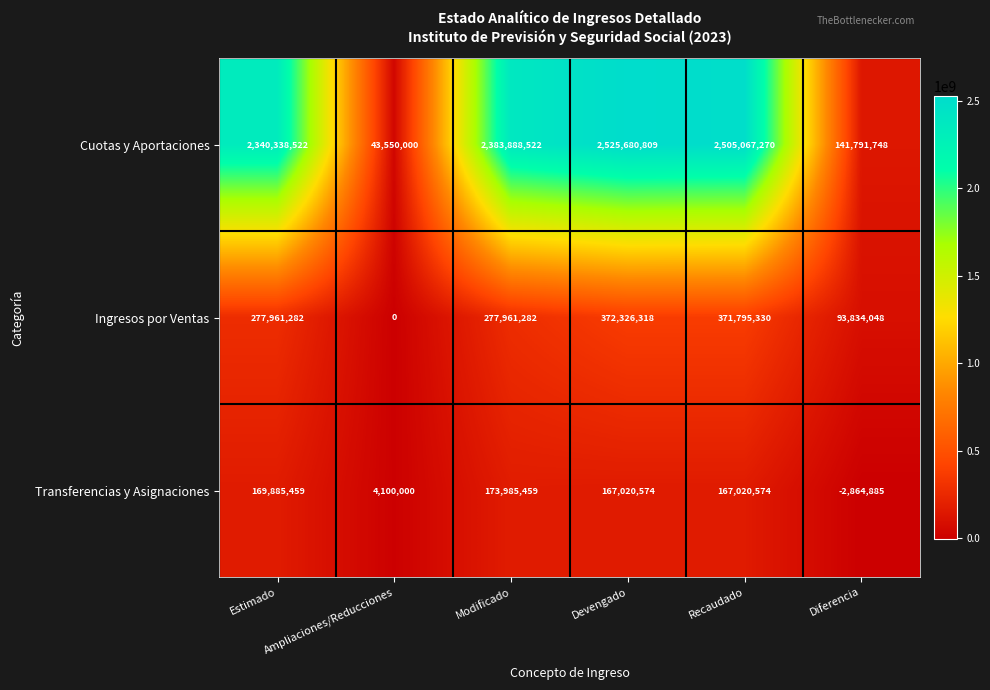

What is the difference between the second highest and minimum values in the Transferencias y Asignaciones series?

172750344